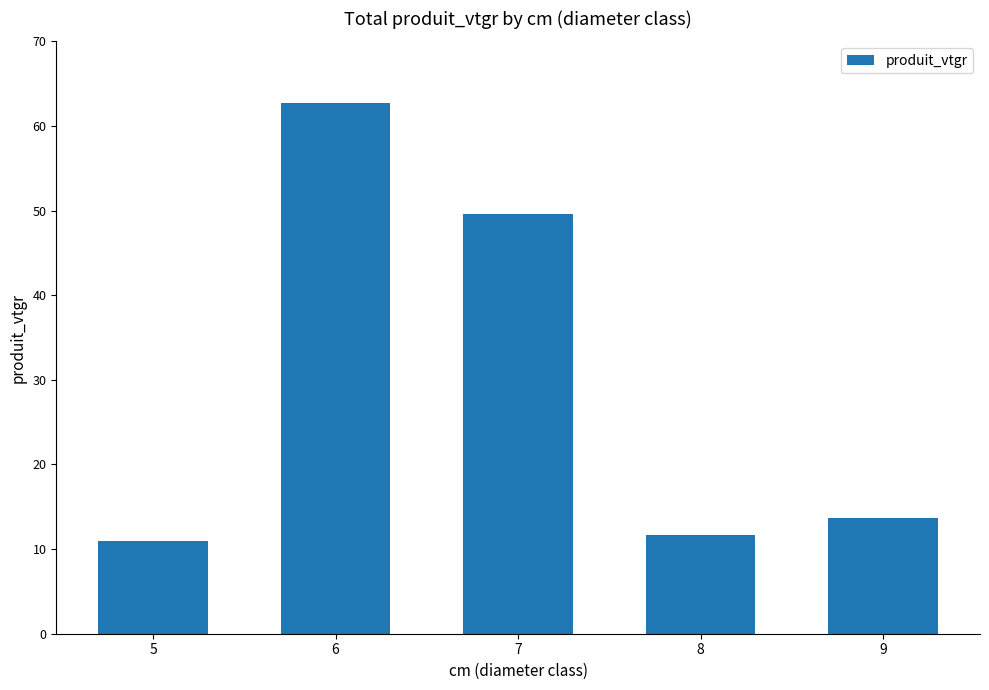

Reading left to right, what are all the values shown in this chart?

11.0	62.7	49.5	11.7	13.7